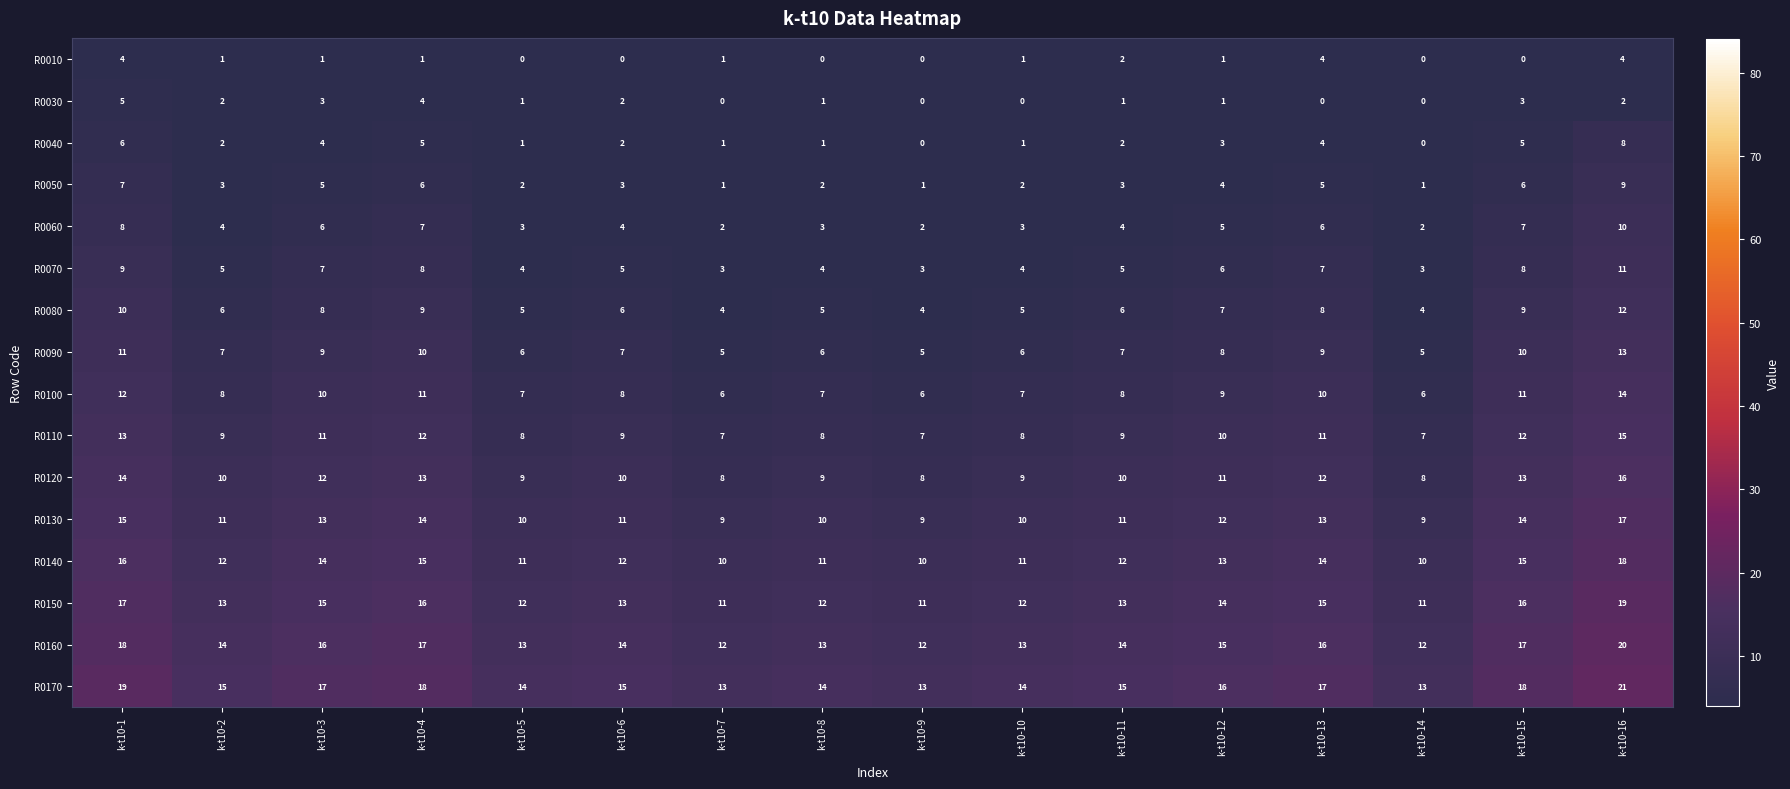

Is the value of R0100 at k-t10-12 greater than the value of R0050 at k-t10-16?

No